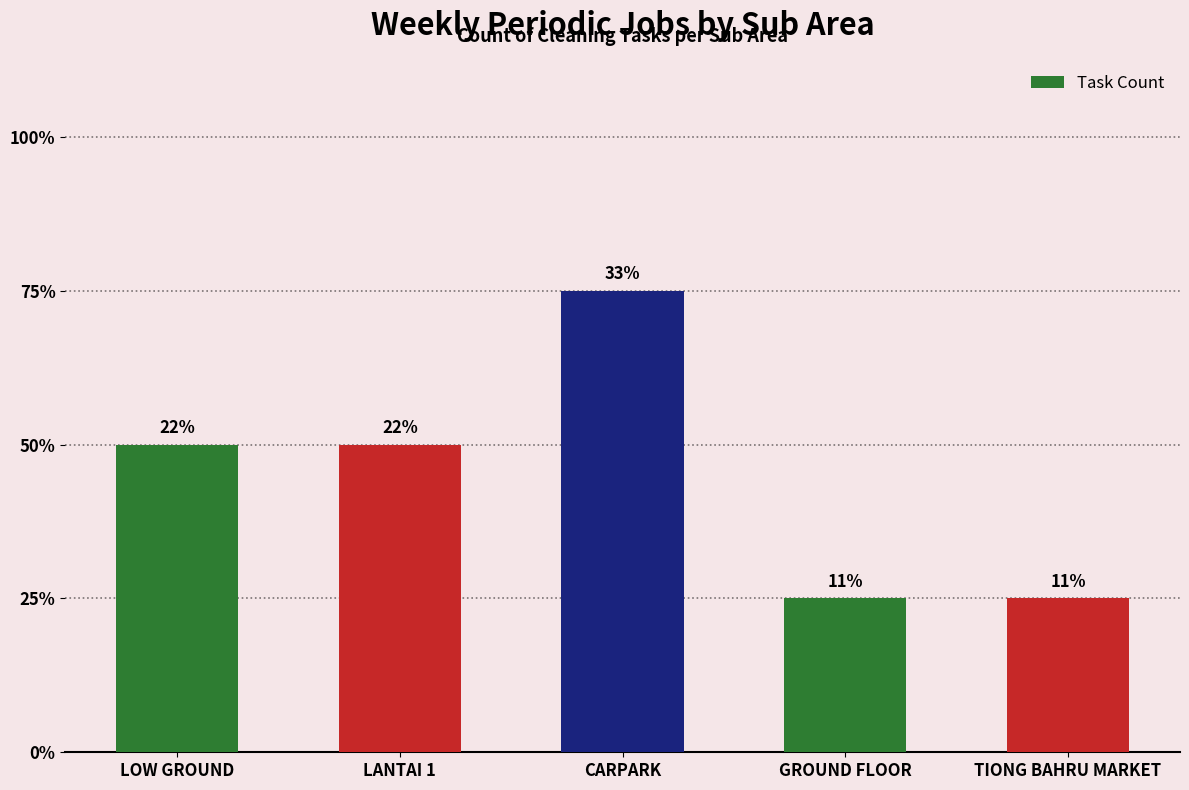

True or false: the data shows 1 at TIONG BAHRU MARKET.

True